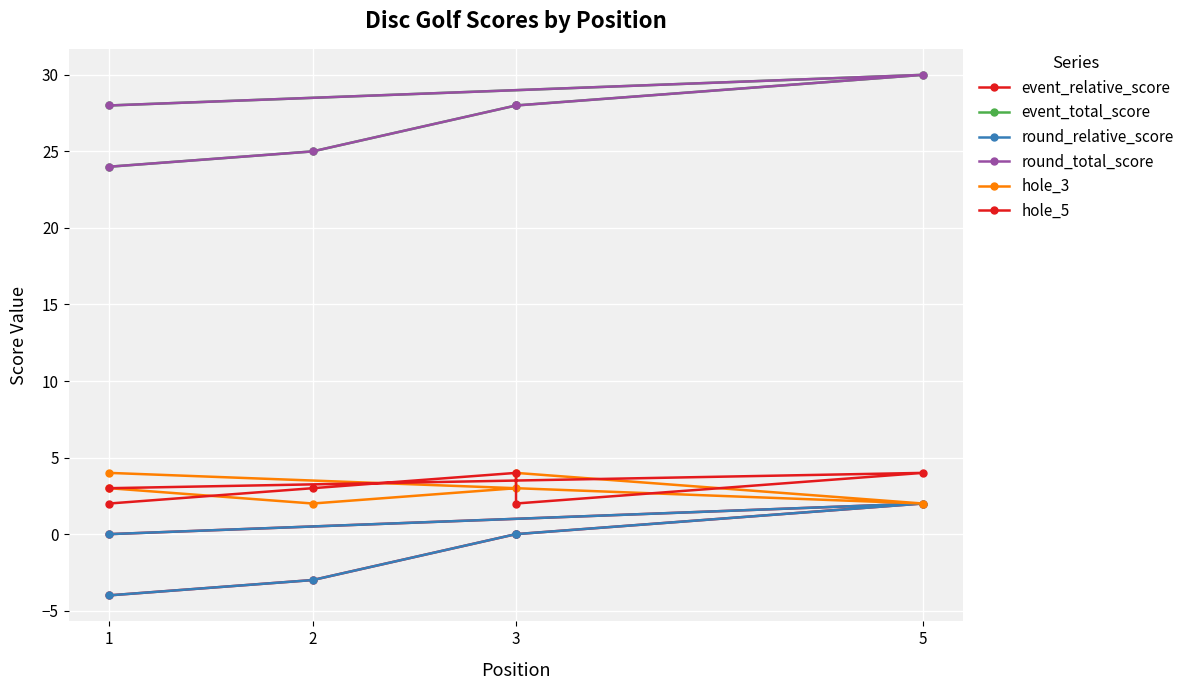

Is it true that round_total_score equals 11 at 3?

False